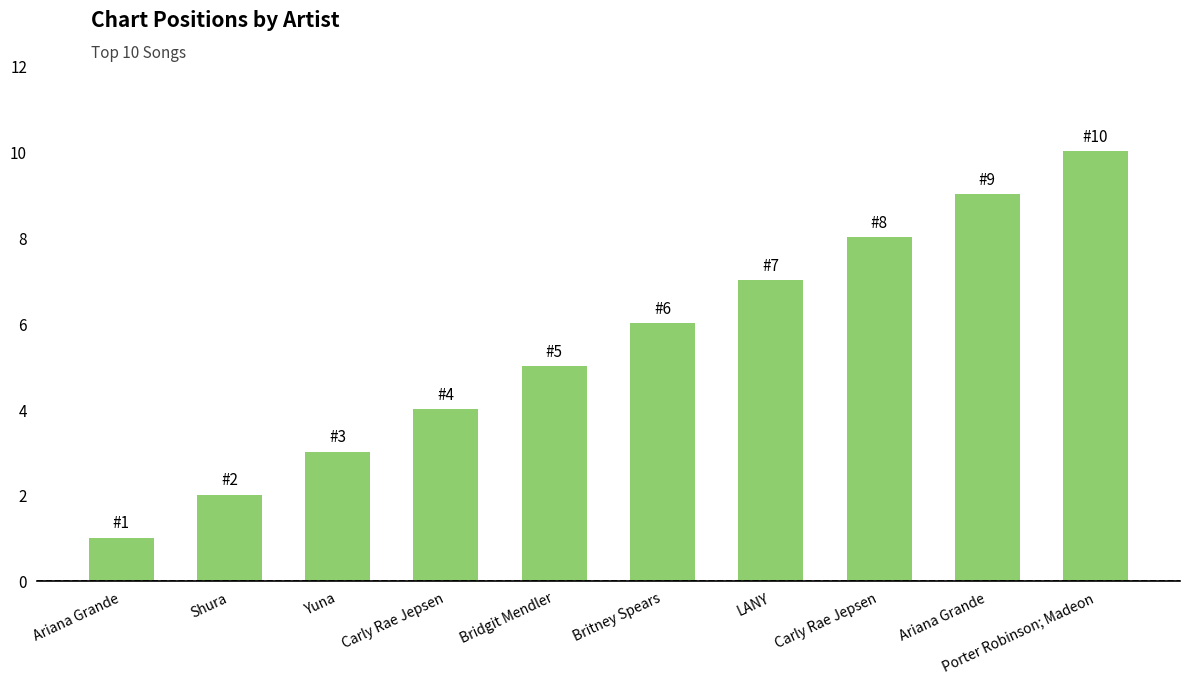

True or false: the data shows 3 at LANY.

False